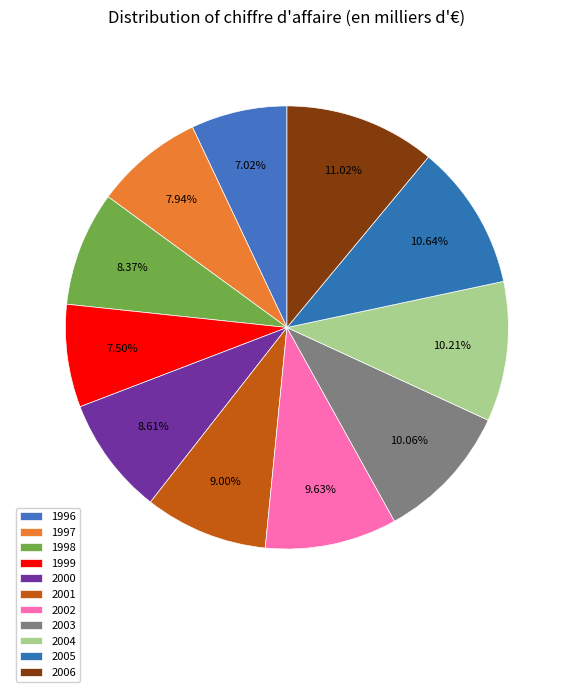

What is the change in value from 2002 to 2003?

+0.9